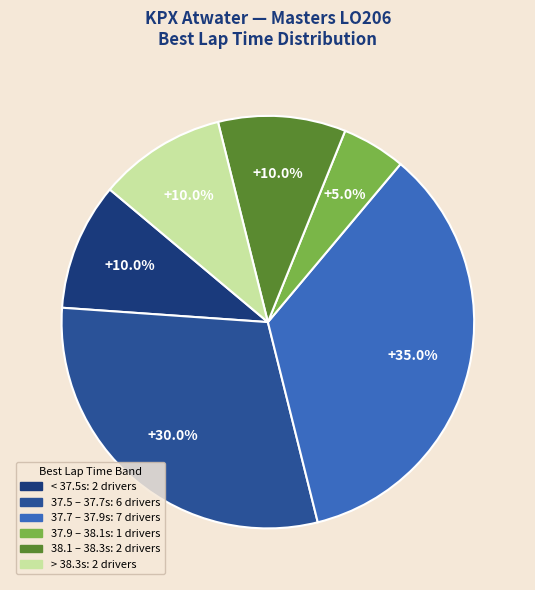

Is there a majority slice in this chart?

No